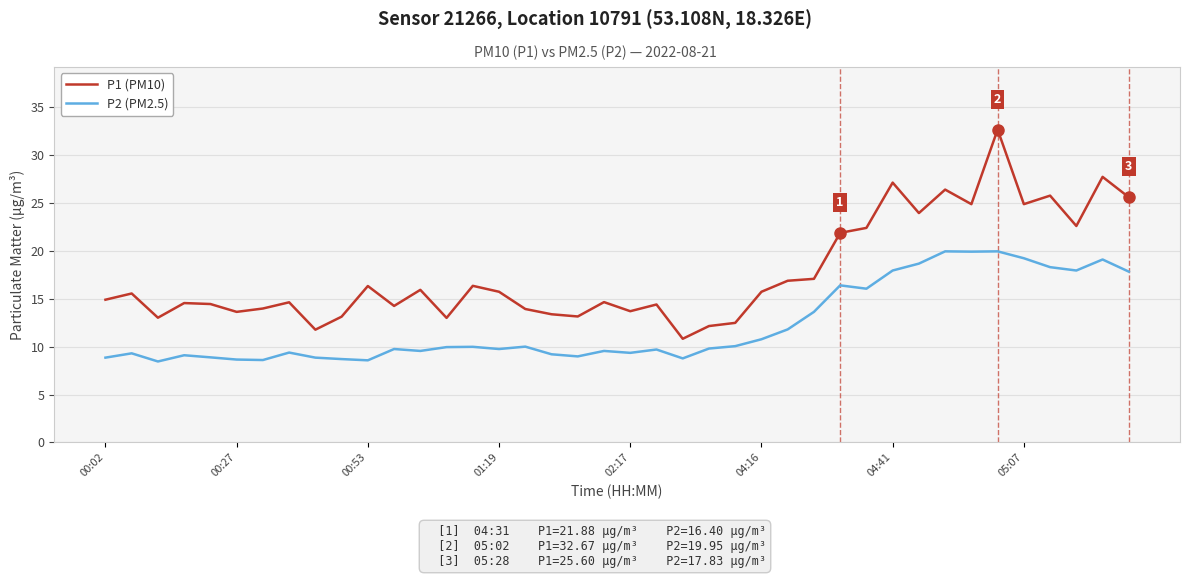

How many lines are shown in the chart?

2